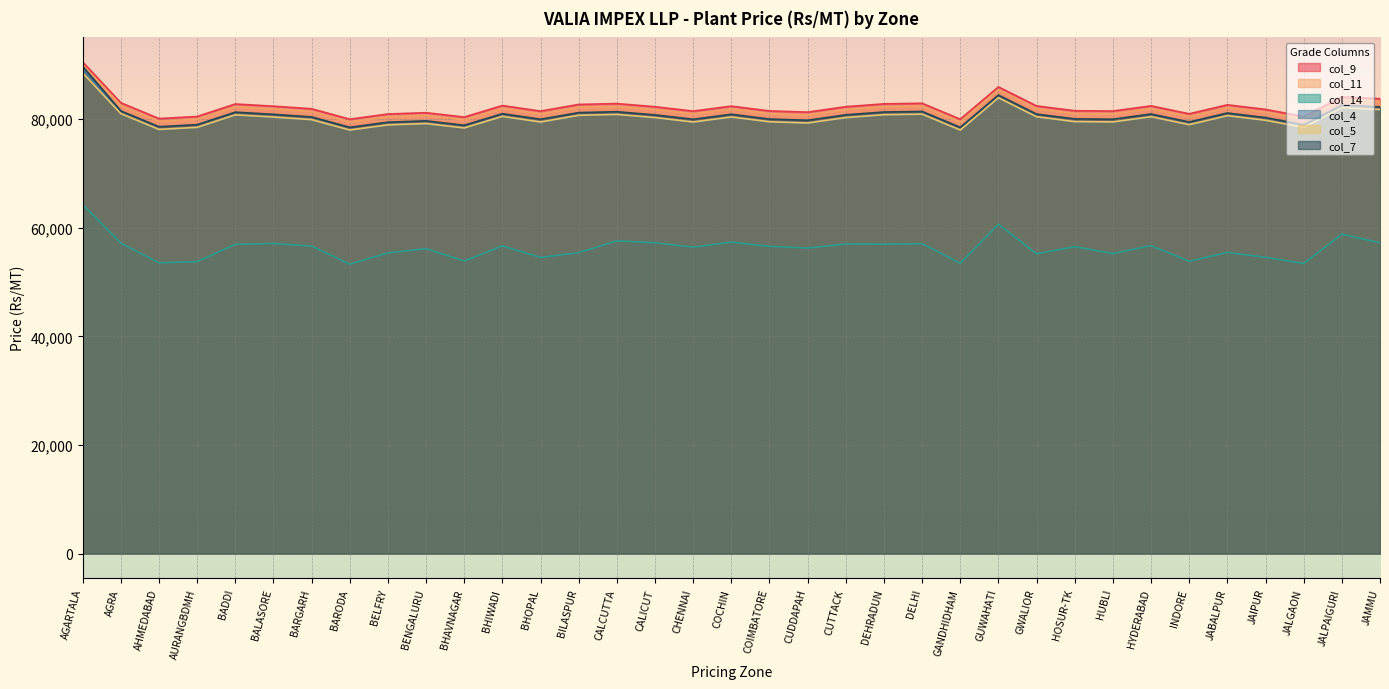

Reading right to left, extract all data points from this chart.

col_9: 83760	84092	80476	81790	82632	80979	82440	81482	81542	82430	85931	79990	82915	82809	82287	81286	81512	82390	81474	82280	82861	82703	81475	82499	80376	81183	80938	79991	81905	82384	82782	80482	80103	83012	90519
col_11: 83260	83592	79976	81290	82132	80479	81940	80982	81042	81930	85431	79490	82415	82309	81787	80786	81012	81890	80974	81780	82361	82203	80975	81999	79876	80683	80438	79491	81405	81884	82282	79982	79603	82512	90019
col_14: 57236	58813	53409	54555	55451	53835	56705	55252	56516	55206	60649	53468	57074	56967	57011	56261	56580	57342	56441	57228	57583	55410	54530	56662	53871	56155	55366	53303	56626	57100	56944	53770	53533	57173	64280
col_4: 81756	82093	78479	79785	80631	78975	80445	79482	79546	80426	83929	77988	80914	80807	80291	79291	79510	80392	79471	80278	80863	80700	79480	80502	78371	79185	78936	77993	79906	80380	80784	78480	78103	81013	89240
col_5: 81760	82092	78476	79790	80632	78979	80440	79482	79542	80430	83931	77990	80915	80809	80287	79286	79512	80390	79474	80280	80861	80703	79475	80499	78376	79183	78938	77991	79905	80384	80782	78482	78103	81012	88519
col_7: 82256	82593	78979	80285	81131	79475	80945	79982	80046	80926	84429	78488	81414	81307	80791	79791	80010	80892	79971	80778	81363	81200	79980	81002	78871	79685	79436	78493	80406	80880	81284	78980	78603	81513	89740